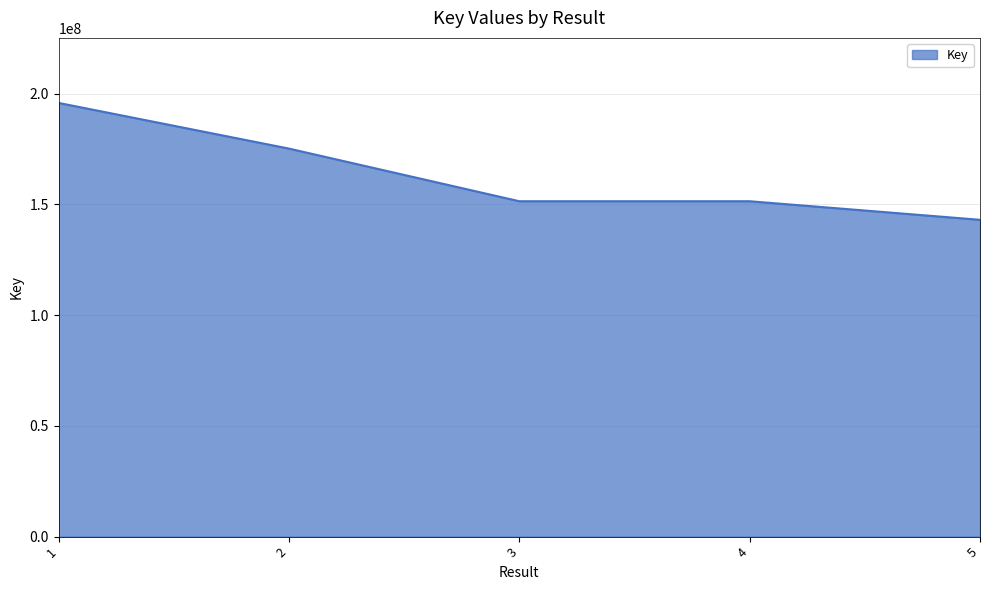

What is the greatest value displayed?

195757080